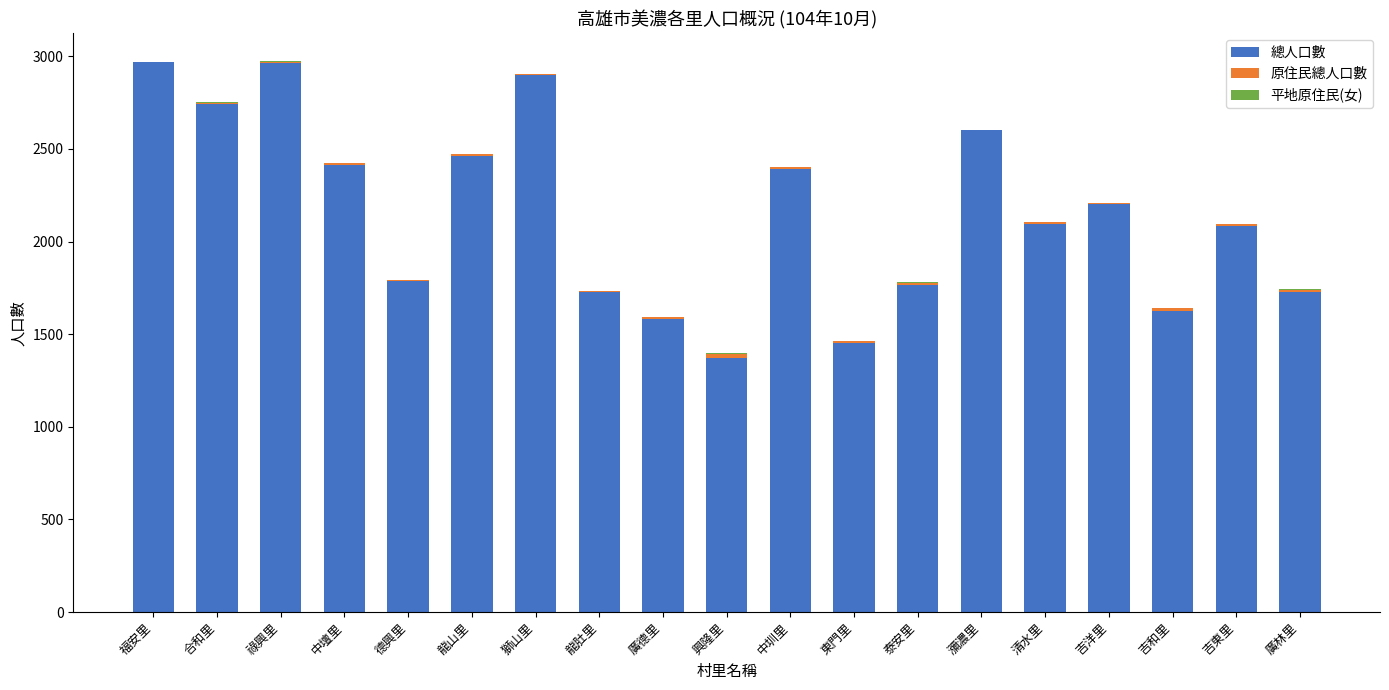

The value of 總人口數 at 清水里 is 707. True or false?

False